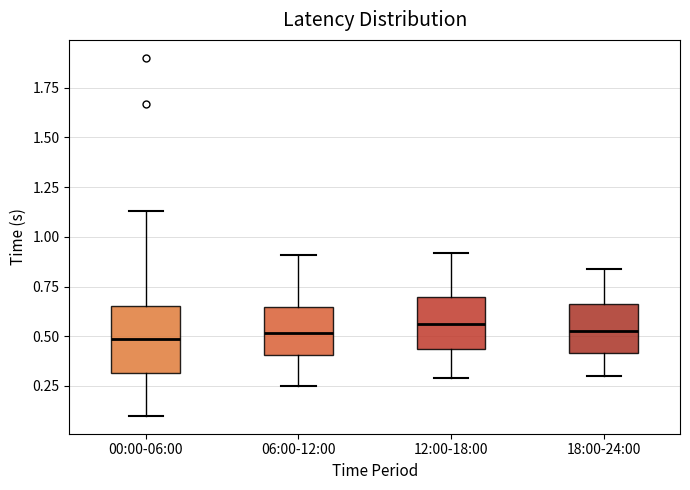

Reading left to right, transcribe this box plot: for each box, give where its median line is, the range the box spans, and where its two whiskers end, as read against the y-axis. The values are not printed on the chart, so give them approximately, as read against the axis.

00:00-06:00: median 0.50, box 0.30 to 0.65, whiskers 0.10 to 1.15
06:00-12:00: median 0.50, box 0.40 to 0.65, whiskers 0.25 to 0.90
12:00-18:00: median 0.55, box 0.45 to 0.70, whiskers 0.30 to 0.90
18:00-24:00: median 0.55, box 0.40 to 0.65, whiskers 0.30 to 0.85